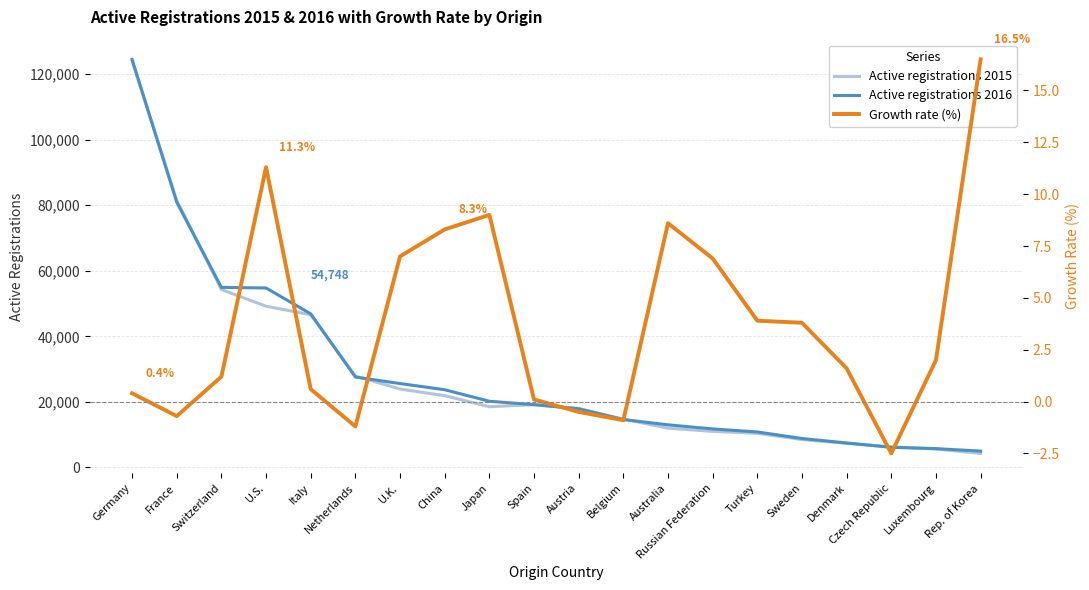

What is the approximate value of Active registrations 2015 at Rep. of Korea?

4282